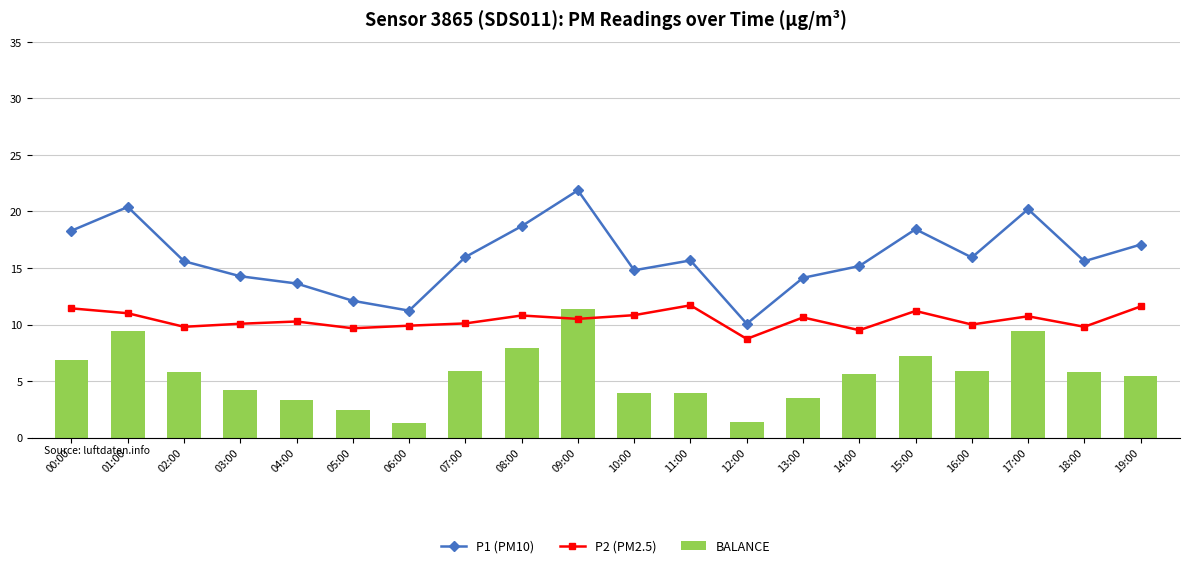

What is the value of the BALANCE bar at the 10th from the left?

11.4